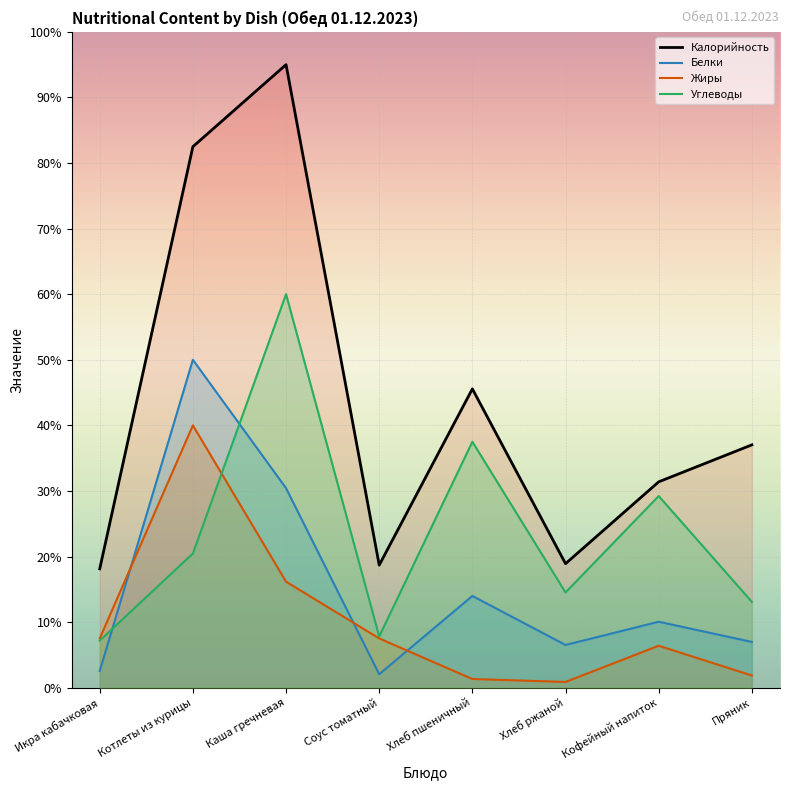

Is it true that Углеводы equals 36.8 at Котлеты из курицы?

False